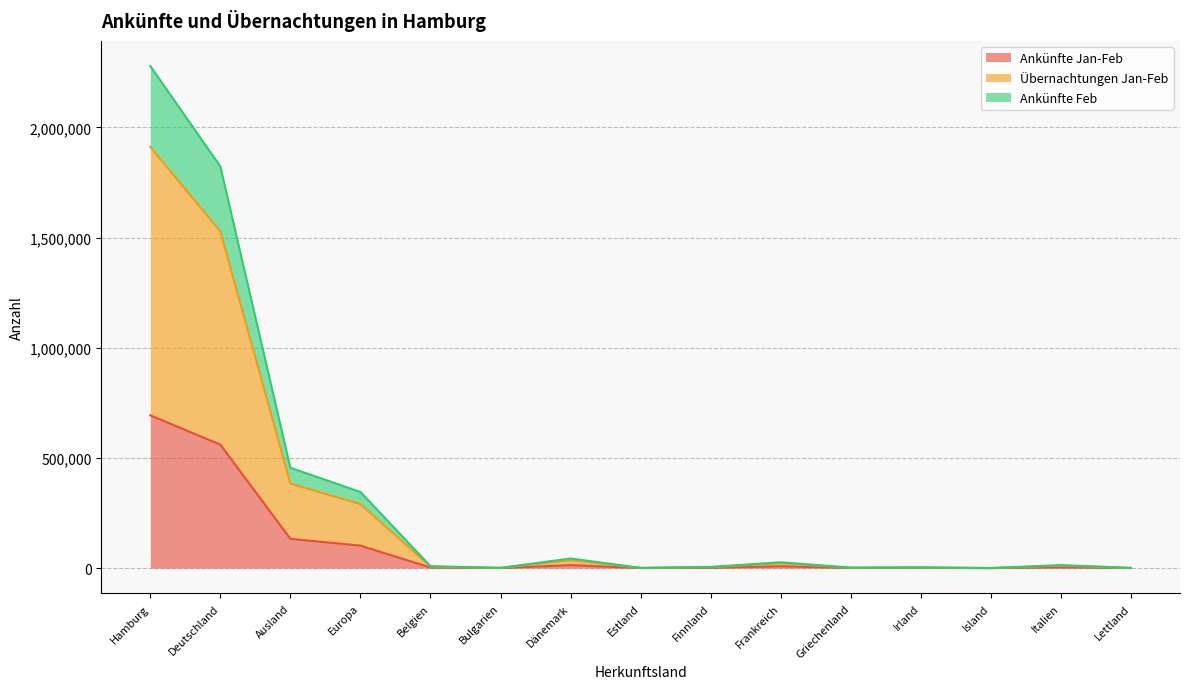

Does the chart have visible grid lines?

Yes